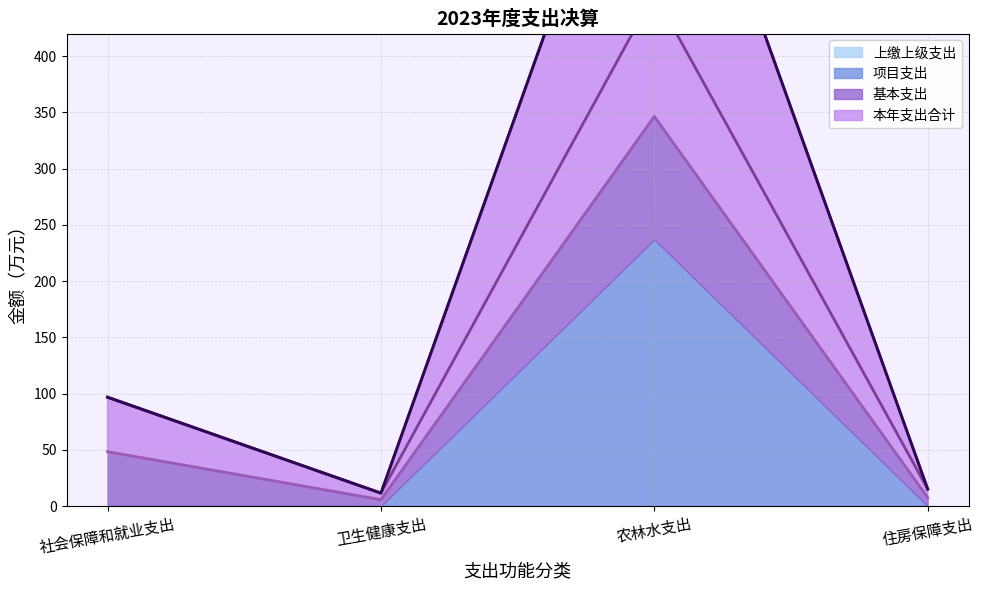

What is the difference between the 本年支出合计 values at 社会保障和就业支出 and 住房保障支出?

40.8